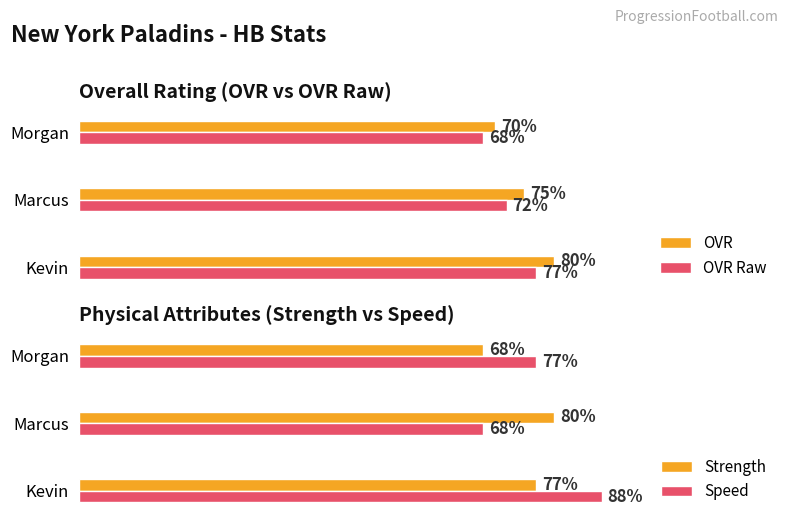

Does the chart contain any negative values?

No